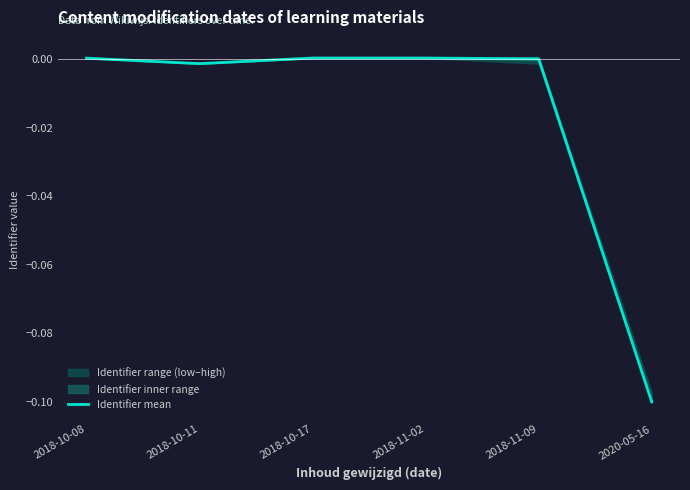

List the labels in order of value, smallest first.

2020-05-16, 2018-10-11, 2018-11-09, 2018-10-08, 2018-10-17, 2018-11-02